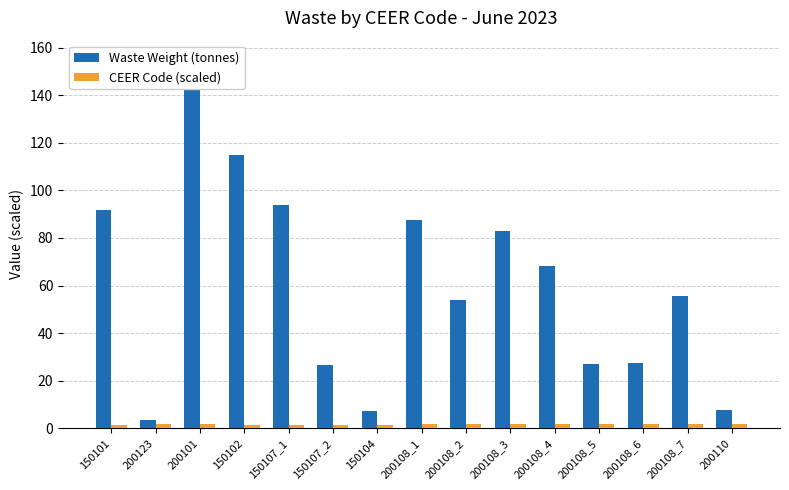

What is the average value of the CEER Code (scaled) series?

1.8